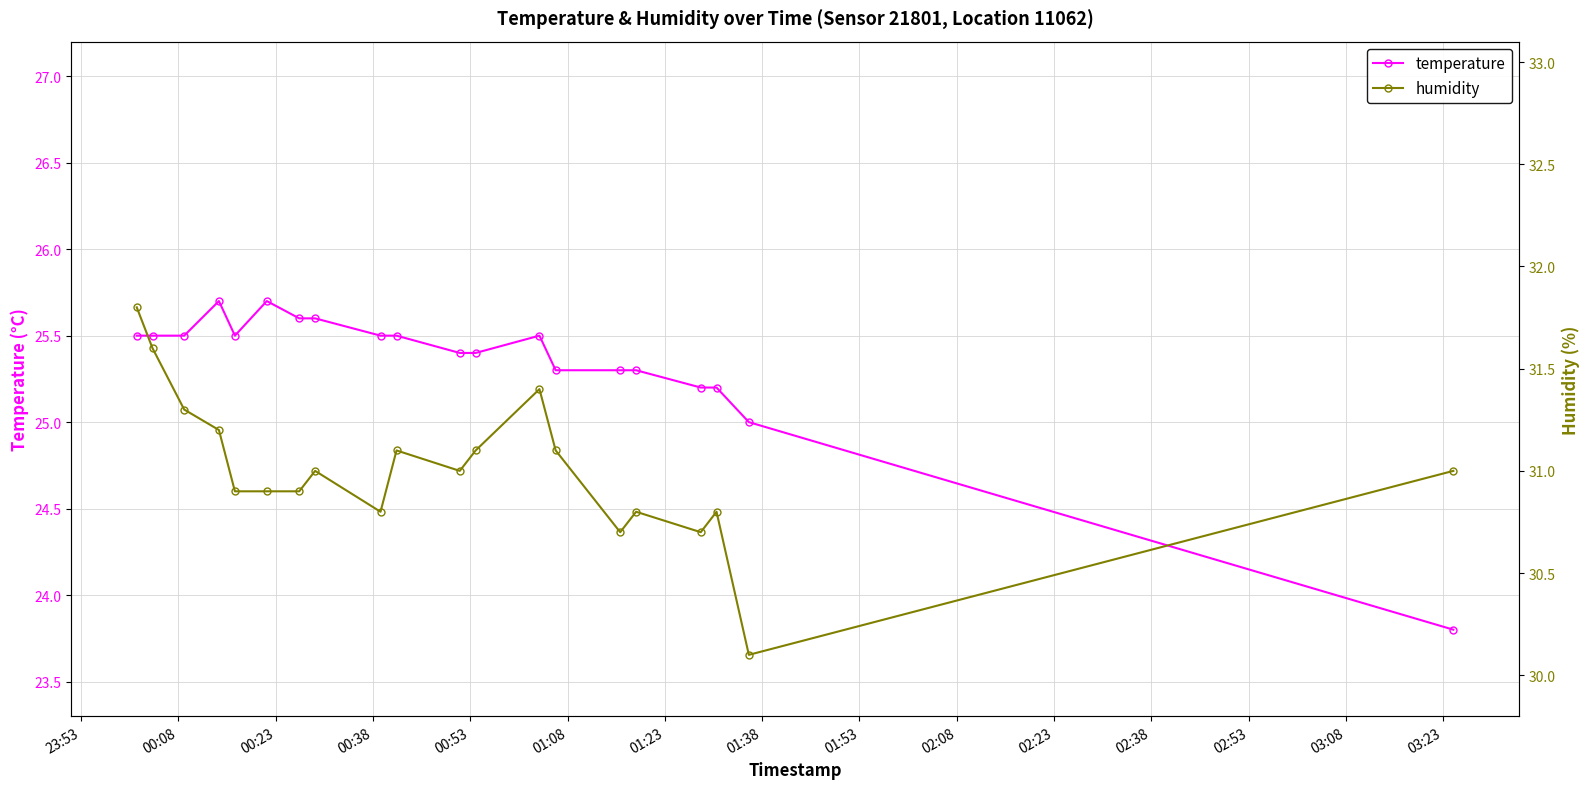

Does the chart display data point markers on the line(s)?

Yes